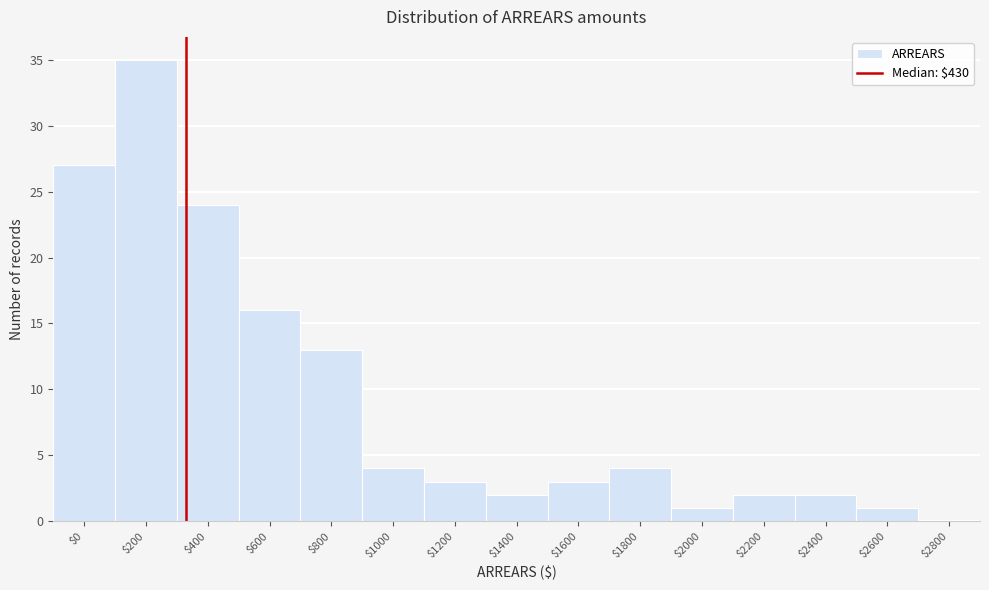

What is the sum of all values?

137